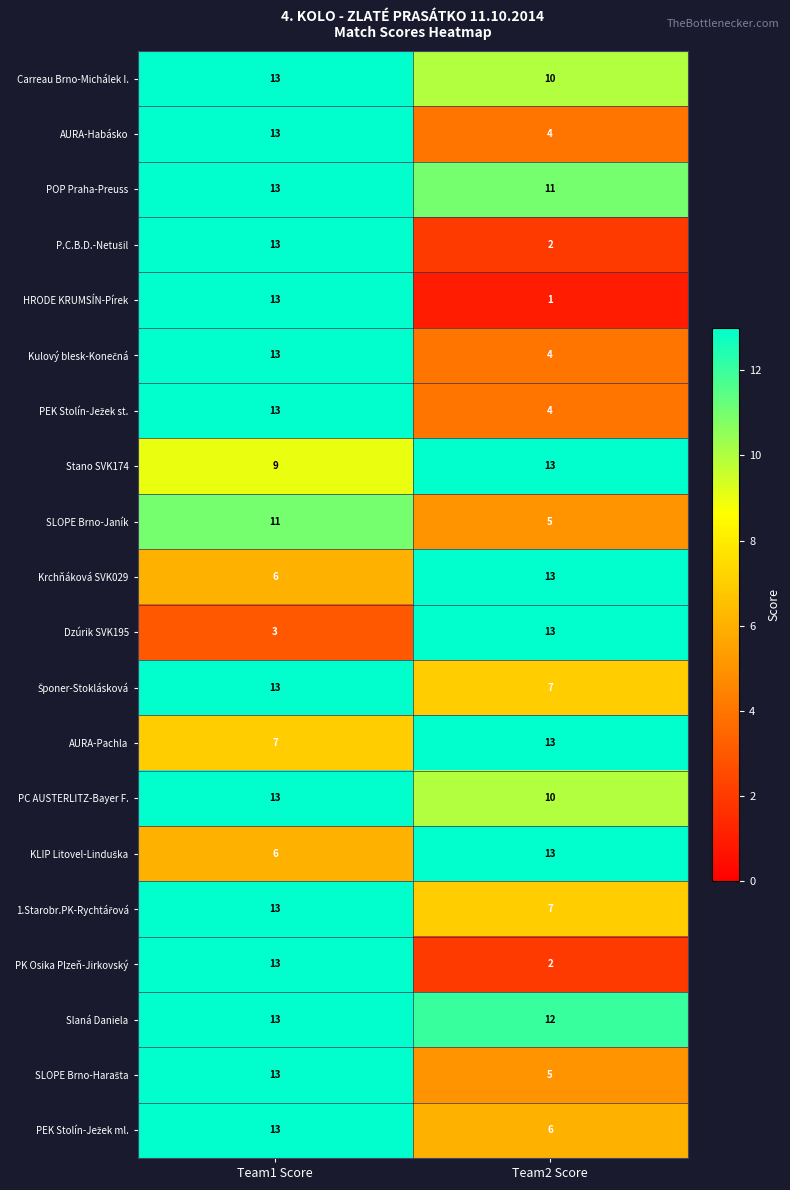

True or false: AURA-Habásko has a value of 6 at Team2 Score.

False